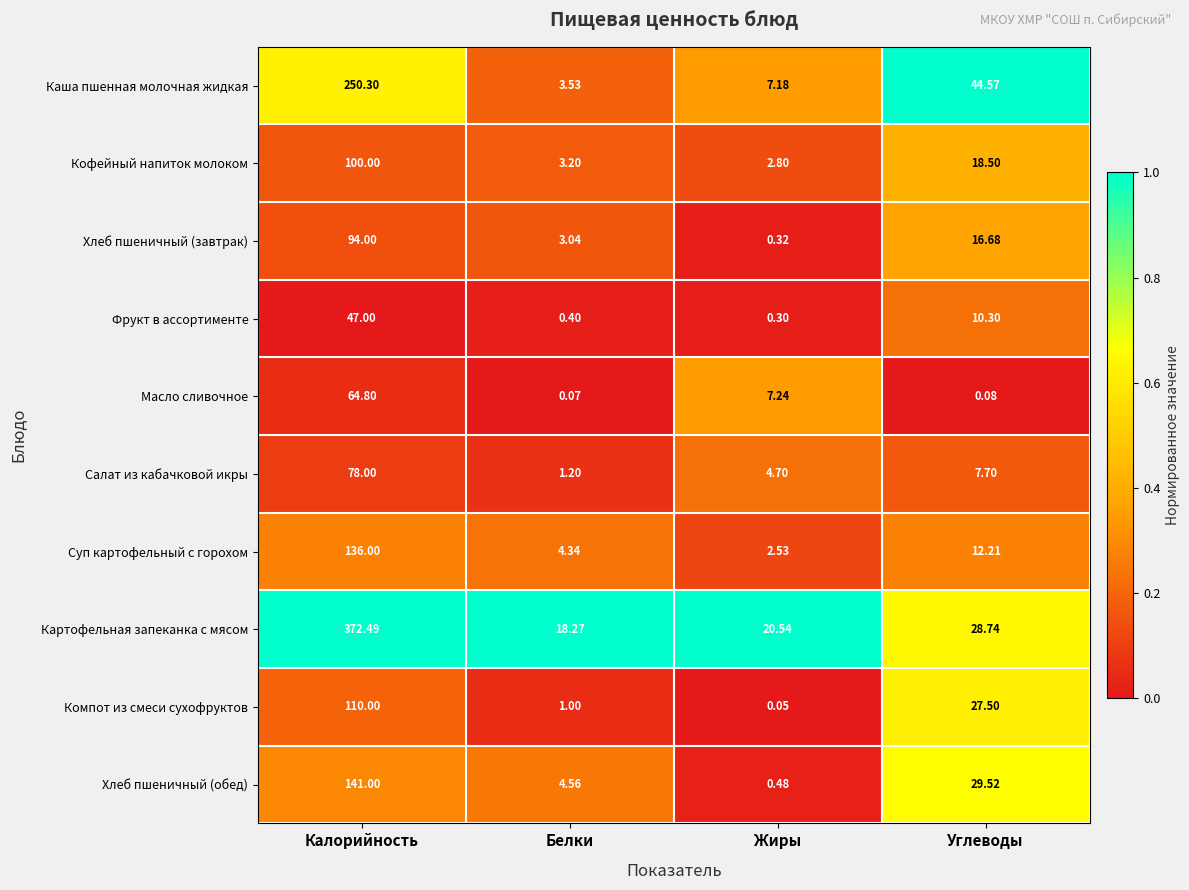

How many series are shown in this chart?

10